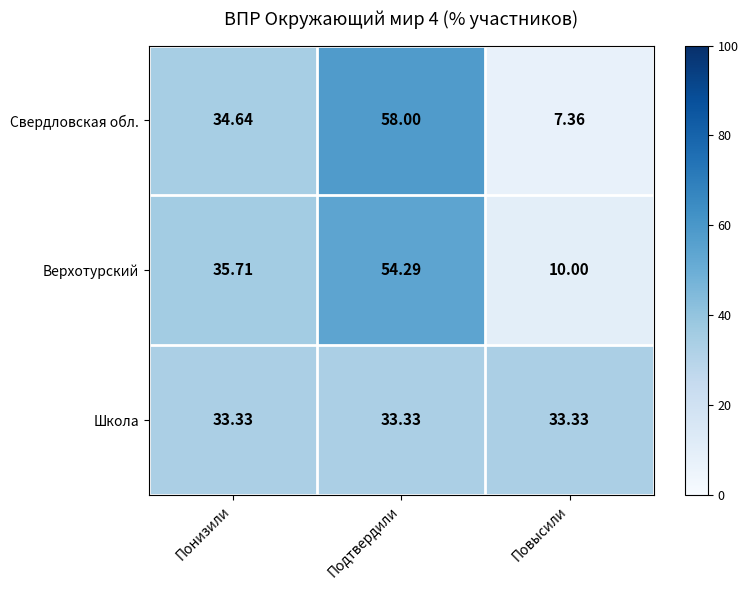

At which category is the sum across all series the highest?

Подтвердили